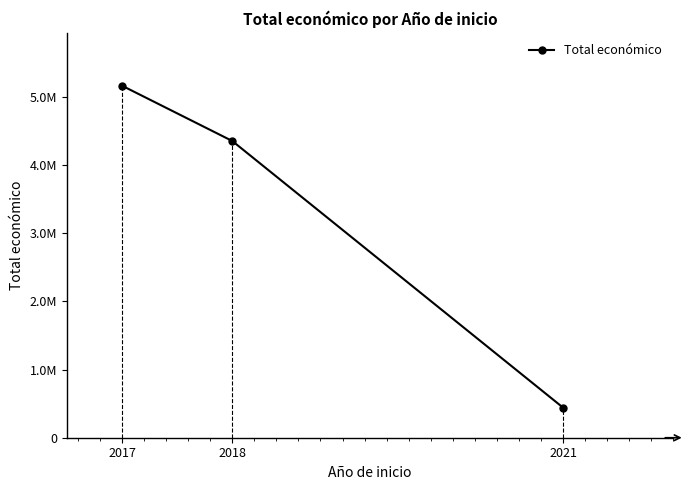

Does the chart have visible grid lines?

No